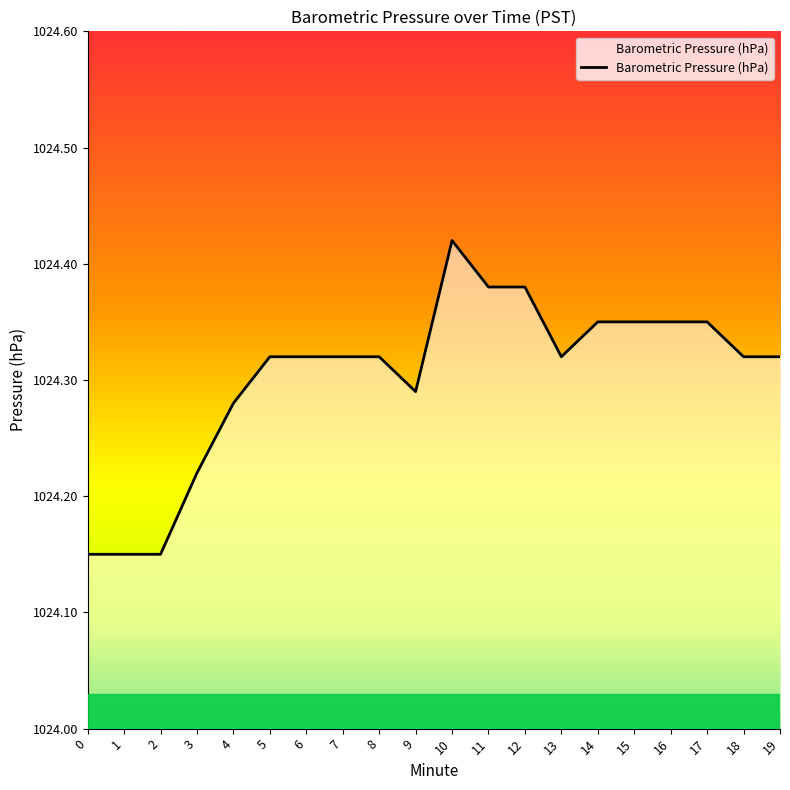

Which label corresponds to the largest value in the chart?

10